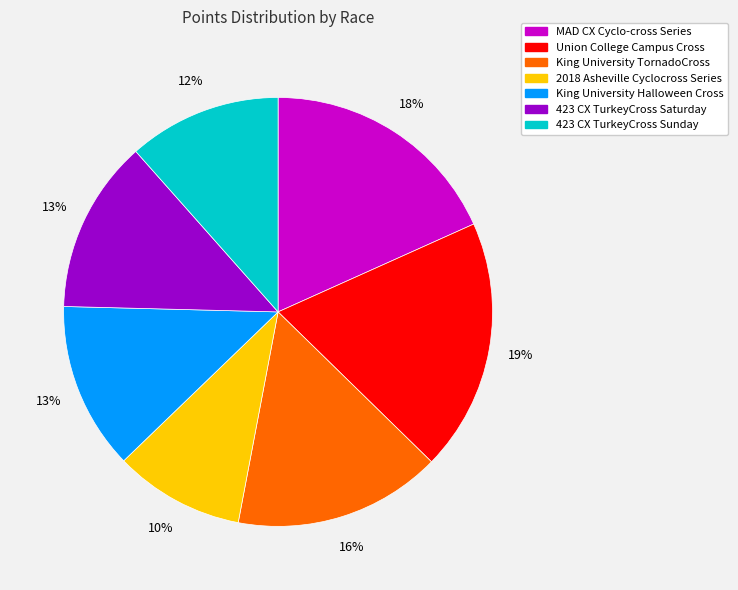

Which has a higher value, 423 CX TurkeyCross Sunday or King University Halloween Cross?

King University Halloween Cross